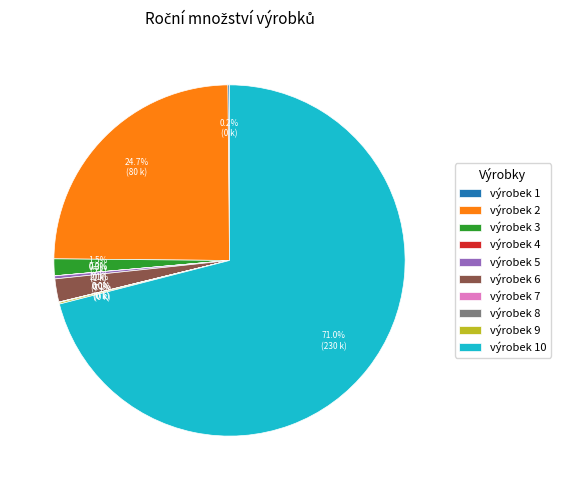

Is there any slice that represents more than half of the pie?

Yes